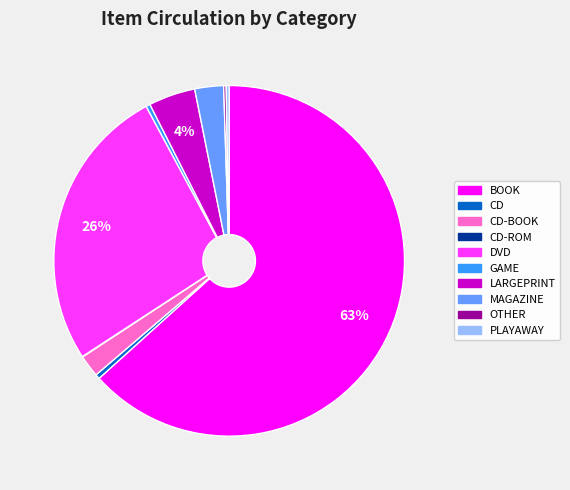

The LARGEPRINT slice represents 4% of the pie. True or false?

True